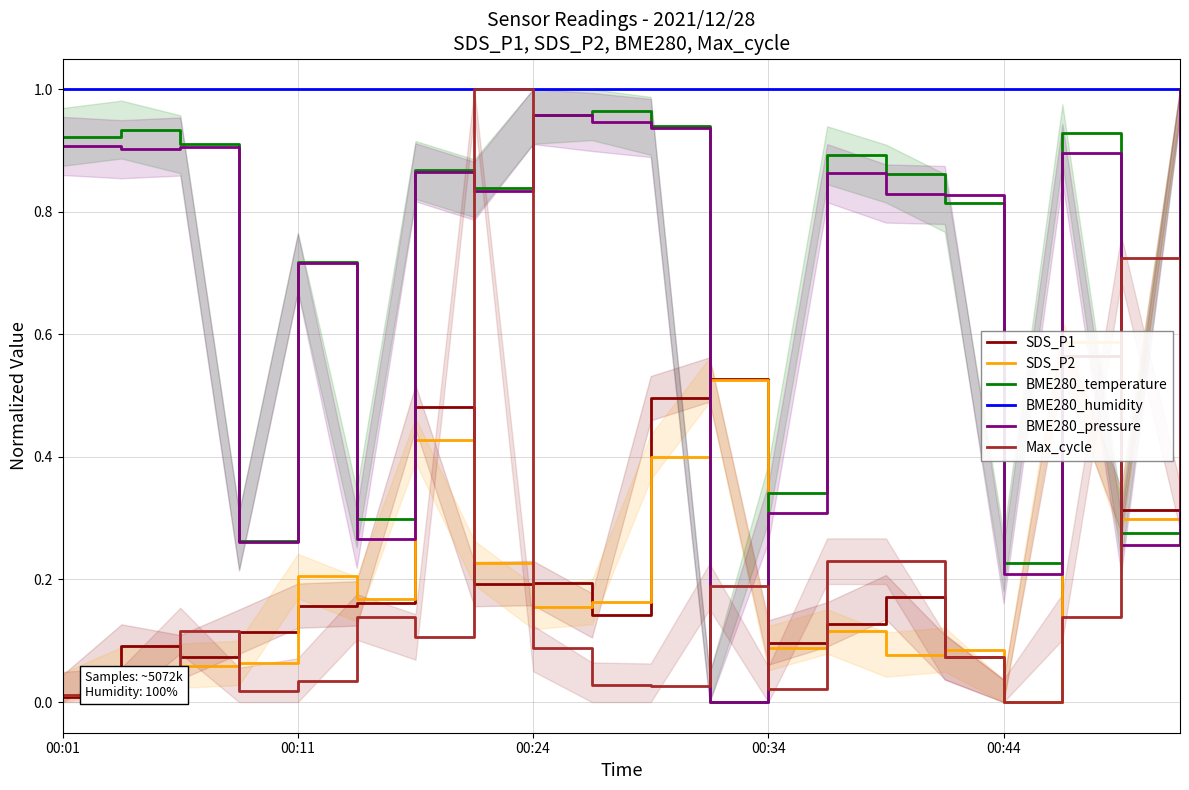

What is the greatest value displayed?

1.0